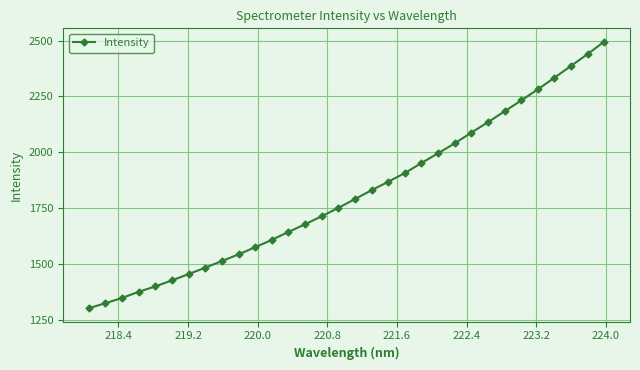

What is the greatest value displayed?

2495.0